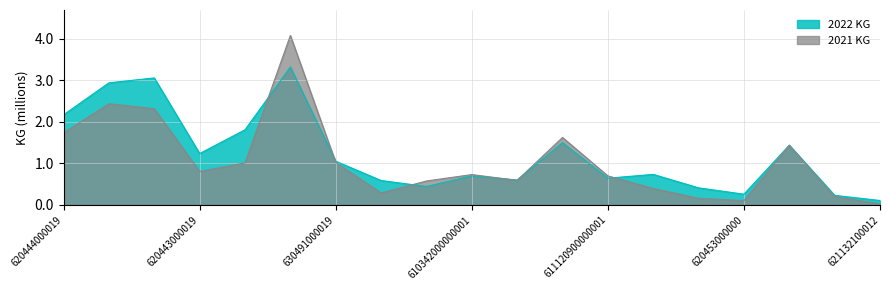

How many interior local valleys does the 2021 KG series have?

4